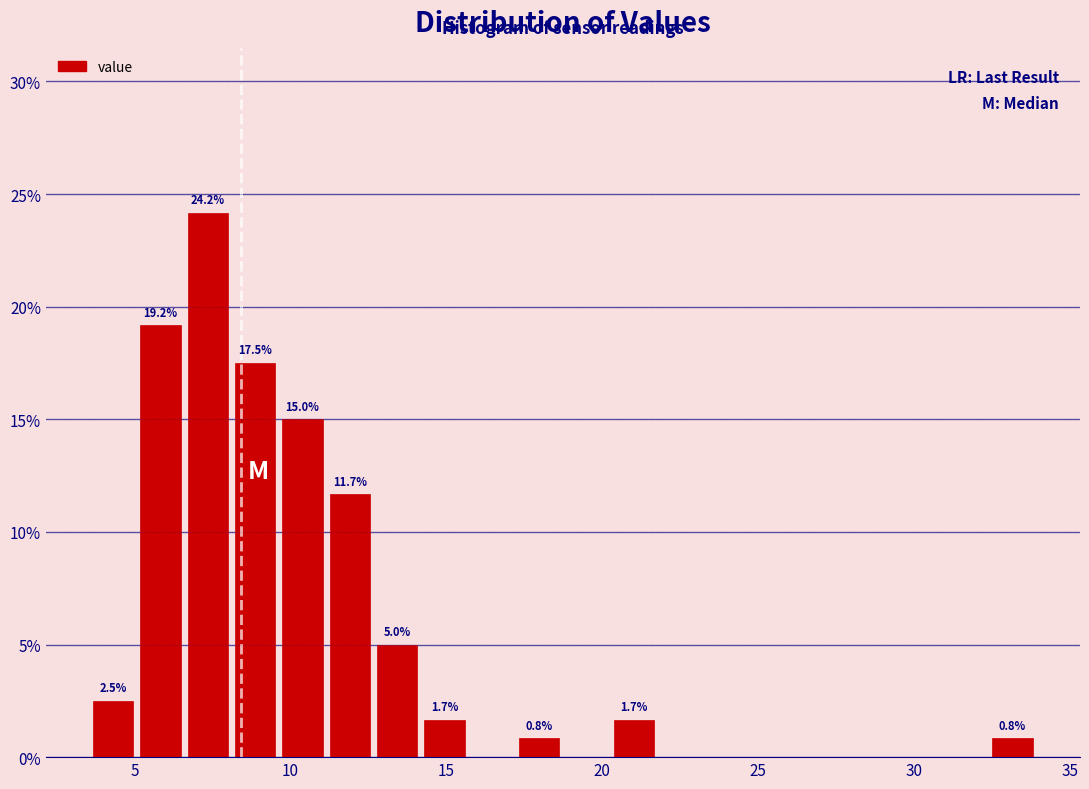

Read against the x-axis, roughly where is the centre of the tallest bar?

7.5